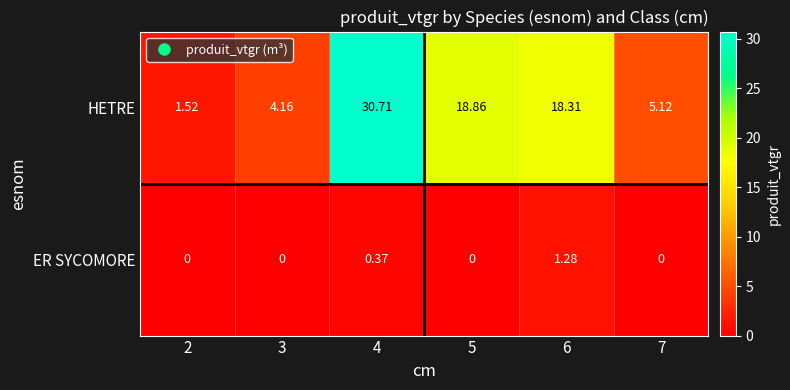

Is the value of HETRE at 5 greater than the value of ER SYCOMORE at 2?

Yes